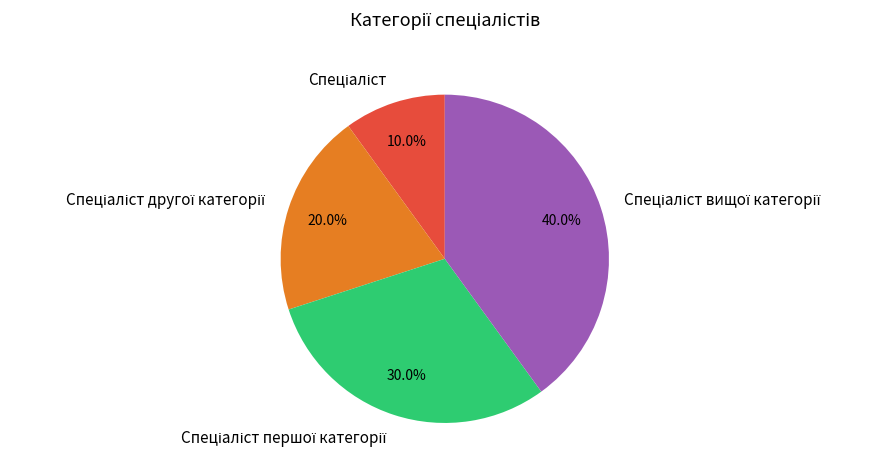

Is there a majority slice in this chart?

No